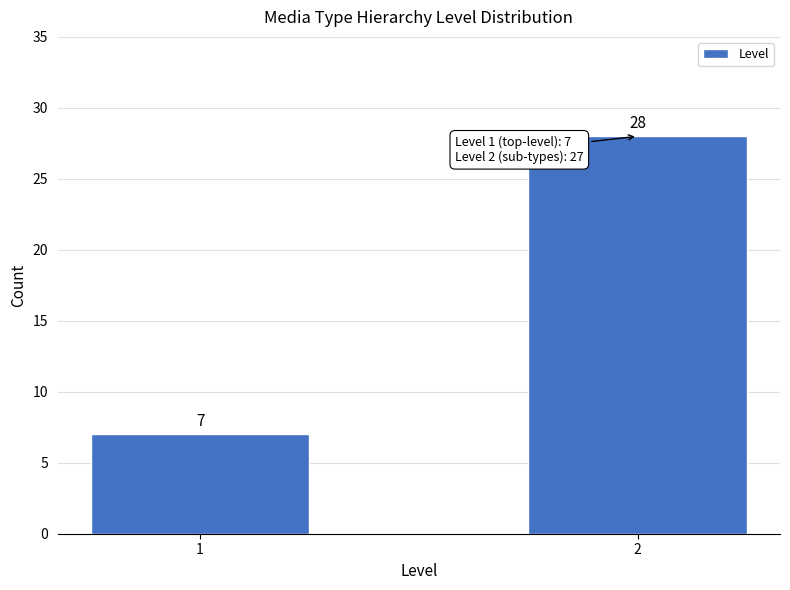

Reading right to left, transcribe all the data shown in this chart.

2=28	1=7